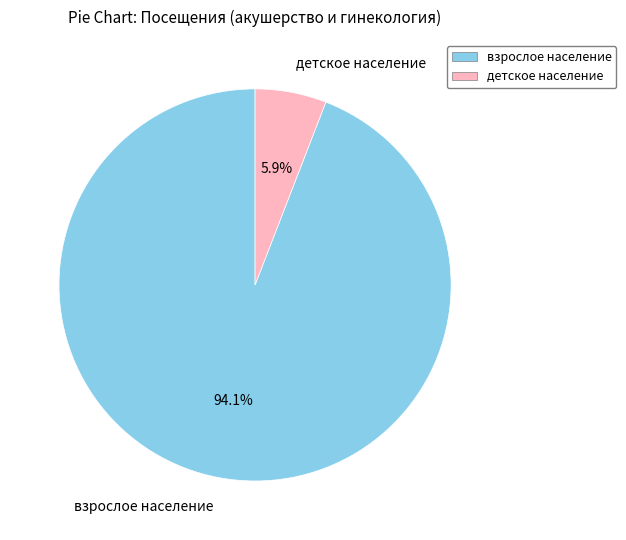

Which category accounts for the majority?

взрослое население